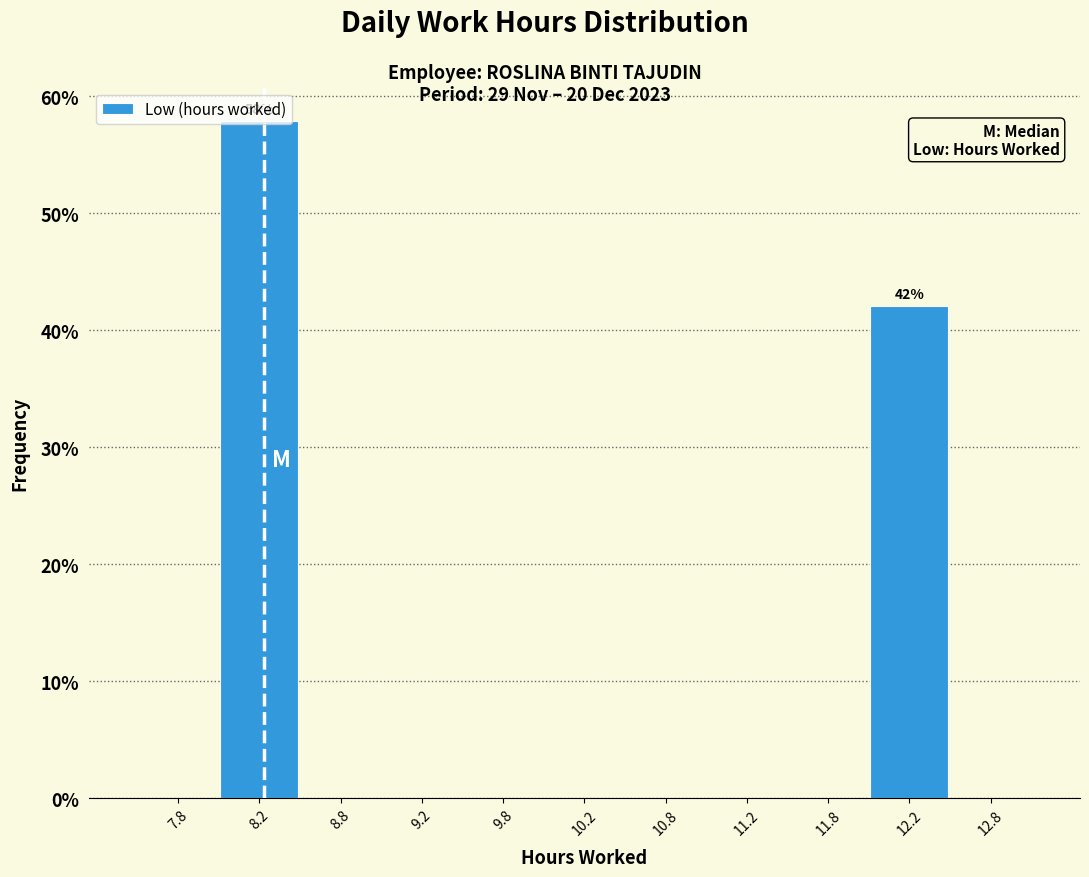

Over which range of the x-axis is the bar tallest?

8.0 to 8.5